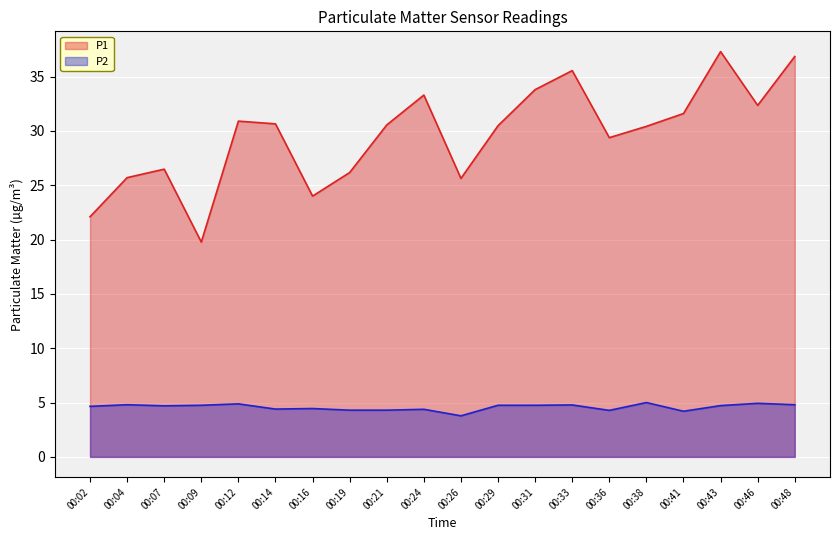

How many data points in P2_line are less than 4?

1